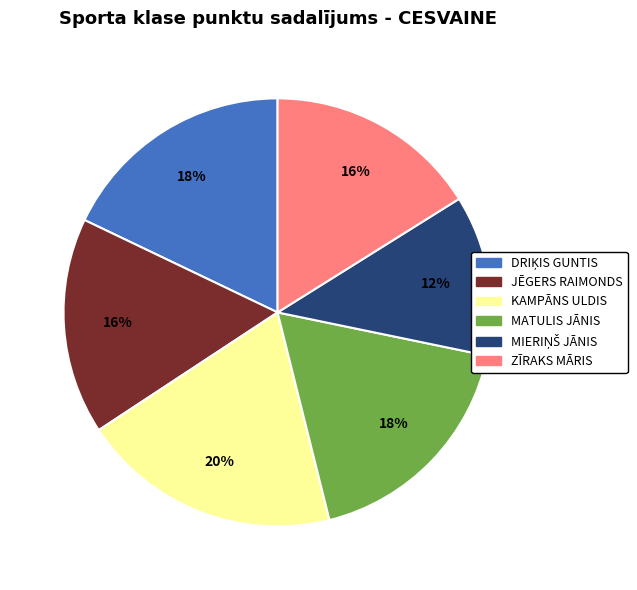

To the nearest percent, what is the average slice percentage?

17%